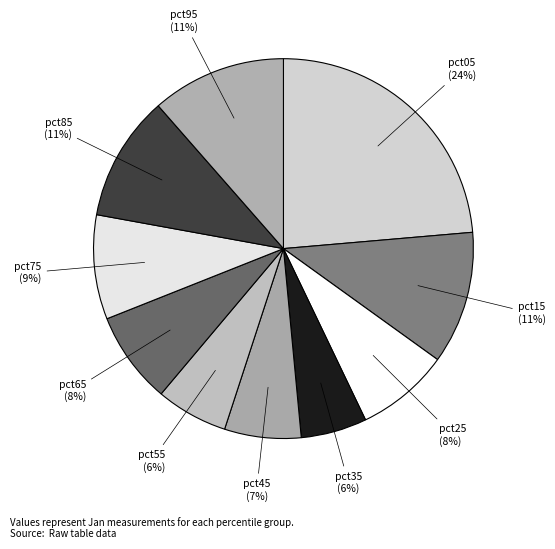

To the nearest percent, what is the average slice percentage?

10%